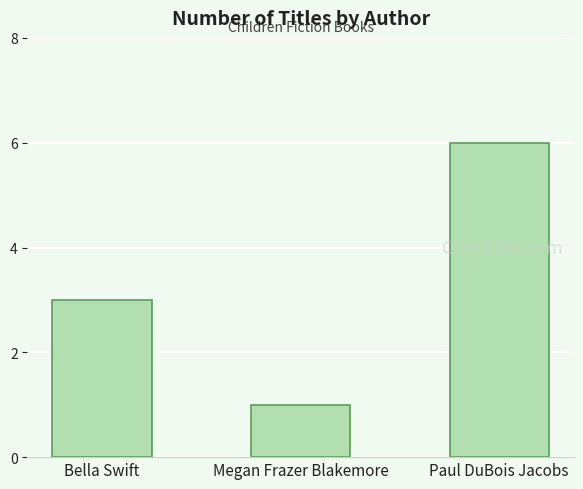

Which has a higher value, Paul DuBois Jacobs or Bella Swift?

Paul DuBois Jacobs